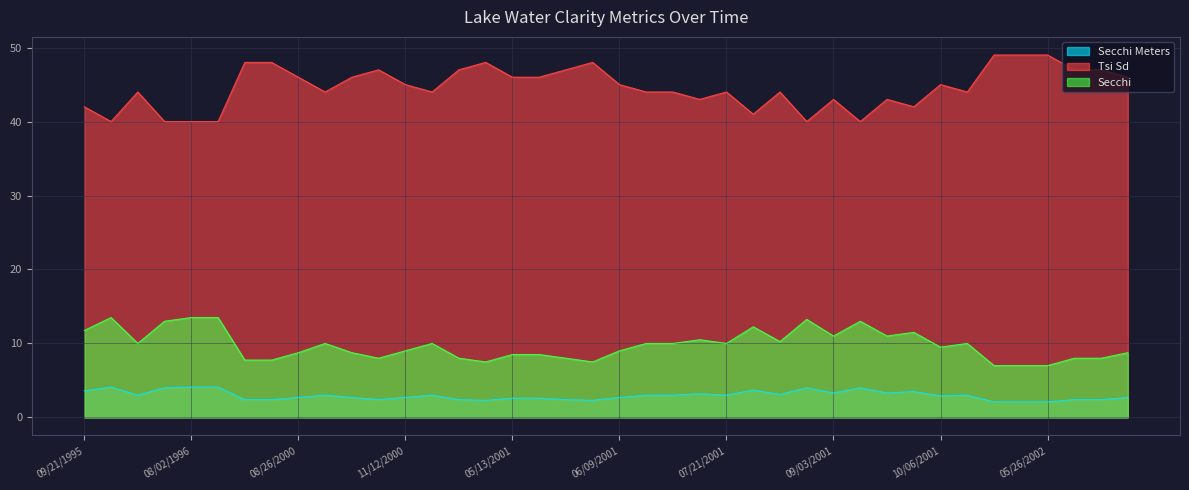

True or false: Secchi and Secchi Meters cross at least once.

False